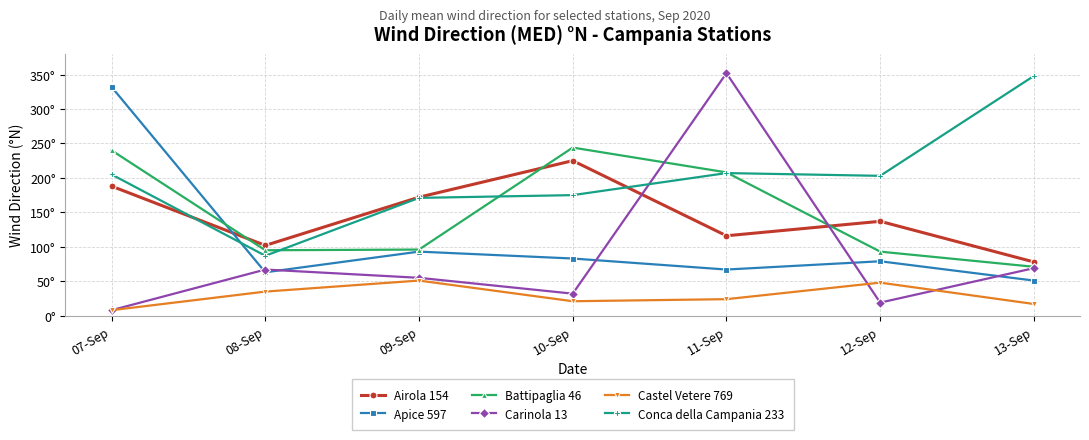

Does the chart have visible grid lines?

Yes